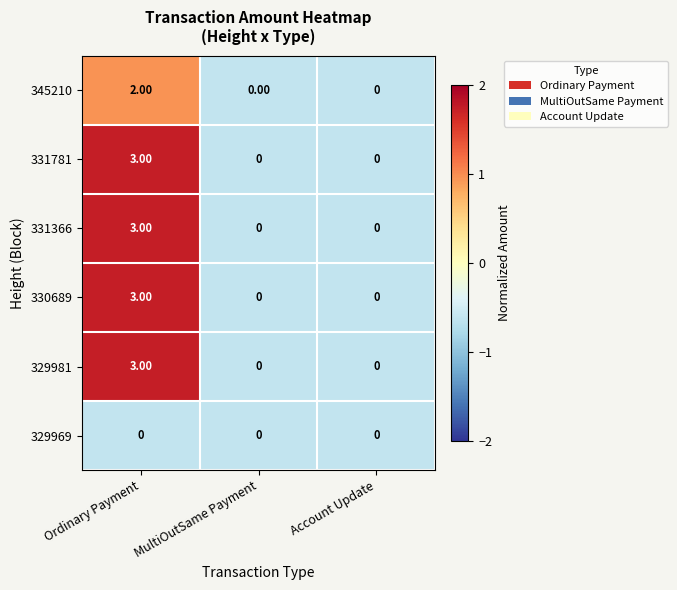

Is the value of 329969 at Ordinary Payment greater than the value of 331781 at Ordinary Payment?

No